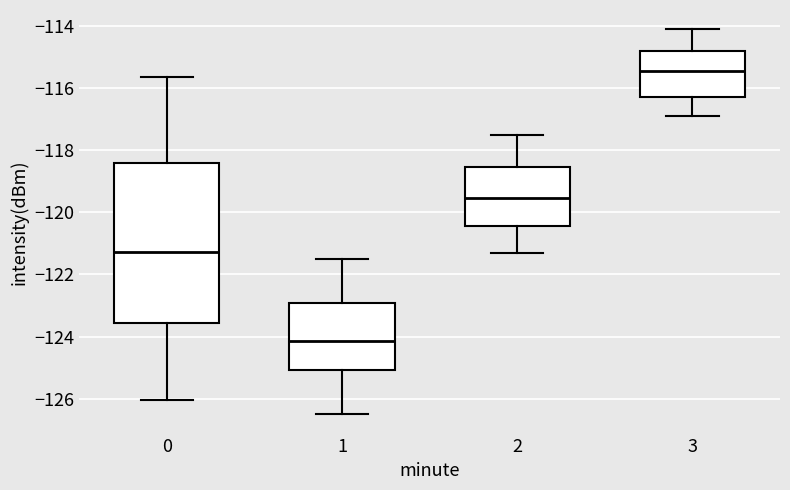

Reading left to right, read every box against the y-axis: the position of its median line, the range the box covers, and the ends of its whiskers. The values are not printed on the chart, so give them approximately, as read against the axis.

0: median -121.2, box -123.6 to -118.4, whiskers -126.0 to -115.6
1: median -124.2, box -125.0 to -123.0, whiskers -126.6 to -121.4
2: median -119.6, box -120.4 to -118.6, whiskers -121.2 to -117.4
3: median -115.4, box -116.2 to -114.8, whiskers -116.8 to -114.0